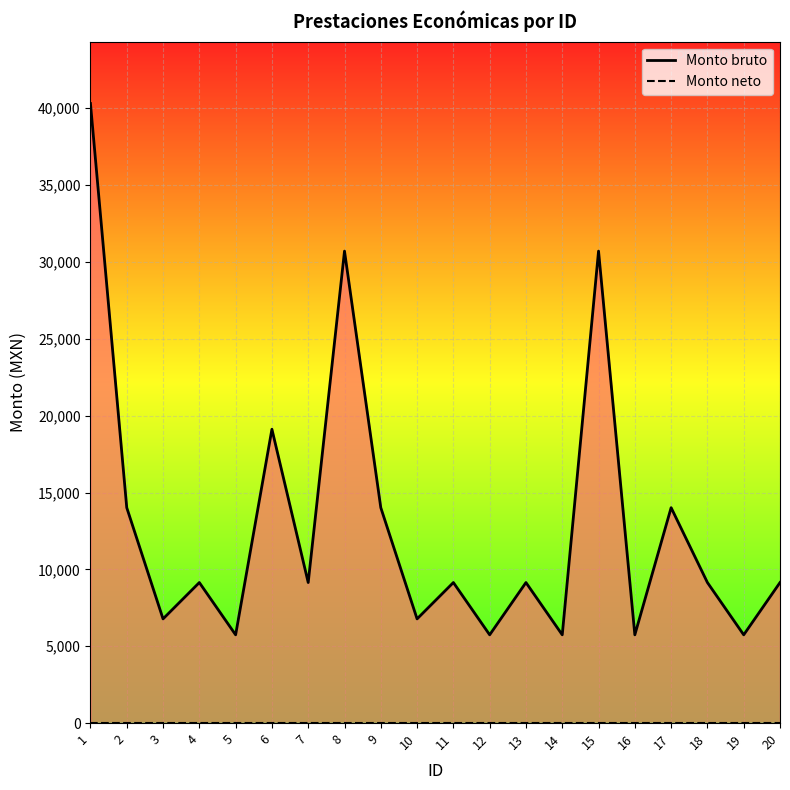

Reading right to left, transcribe all the data shown in this chart.

Monto bruto: 20=9143.5	19=5741.5	18=9143.5	17=14015.5	16=5741.5	15=30706.5	14=5741.5	13=9143.5	12=5741.5	11=9143.5	10=6778.0	9=14015.5	8=30706.5	7=9143.5	6=19118.0	5=5741.5	4=9143.5	3=6778.0	2=14015.5	1=40309.0
Monto neto: 20=0.0	19=0.0	18=0.0	17=0.0	16=0.0	15=0.0	14=0.0	13=0.0	12=0.0	11=0.0	10=0.0	9=0.0	8=0.0	7=0.0	6=0.0	5=0.0	4=0.0	3=0.0	2=0.0	1=0.0